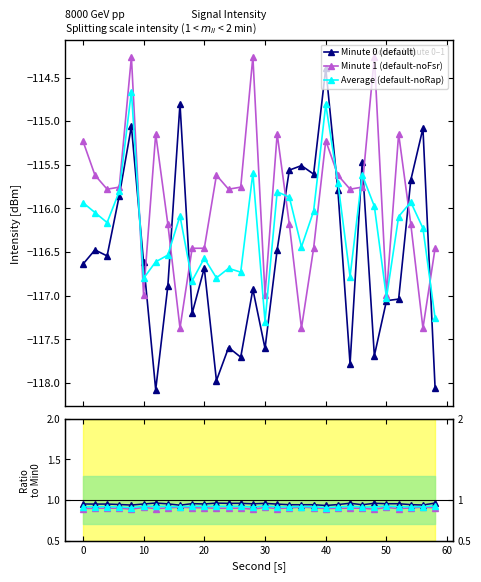

True or false: Minute 1 (default-noFsr) has more than 1 interior local peaks.

True